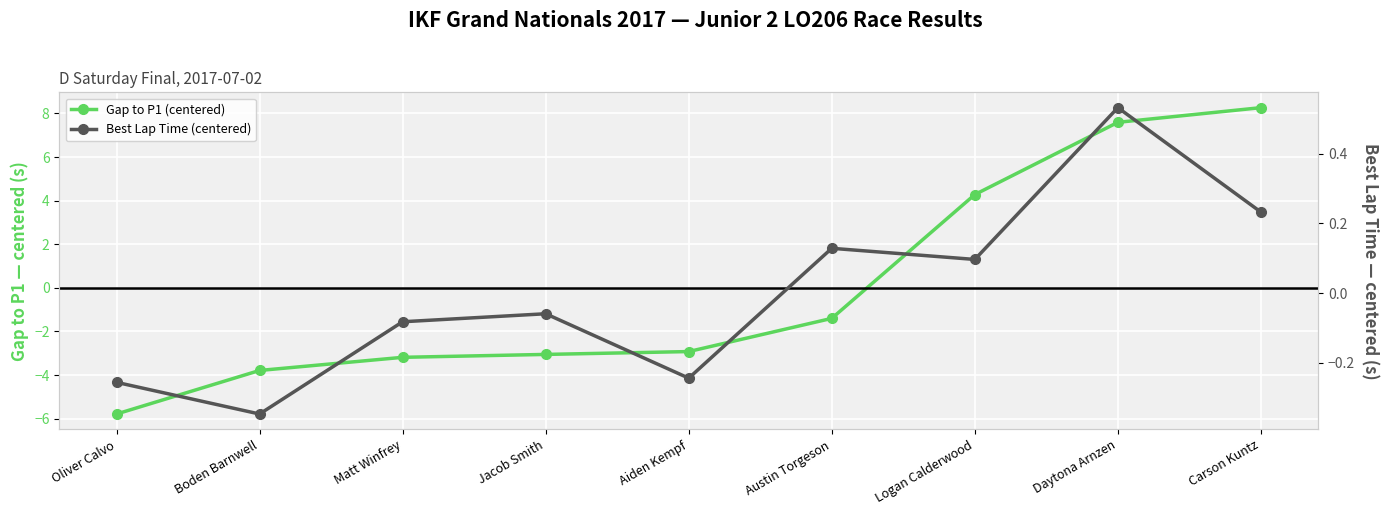

What is the difference between the Best Lap Time (centered) values at Matt Winfrey and Austin Torgeson?

0.2